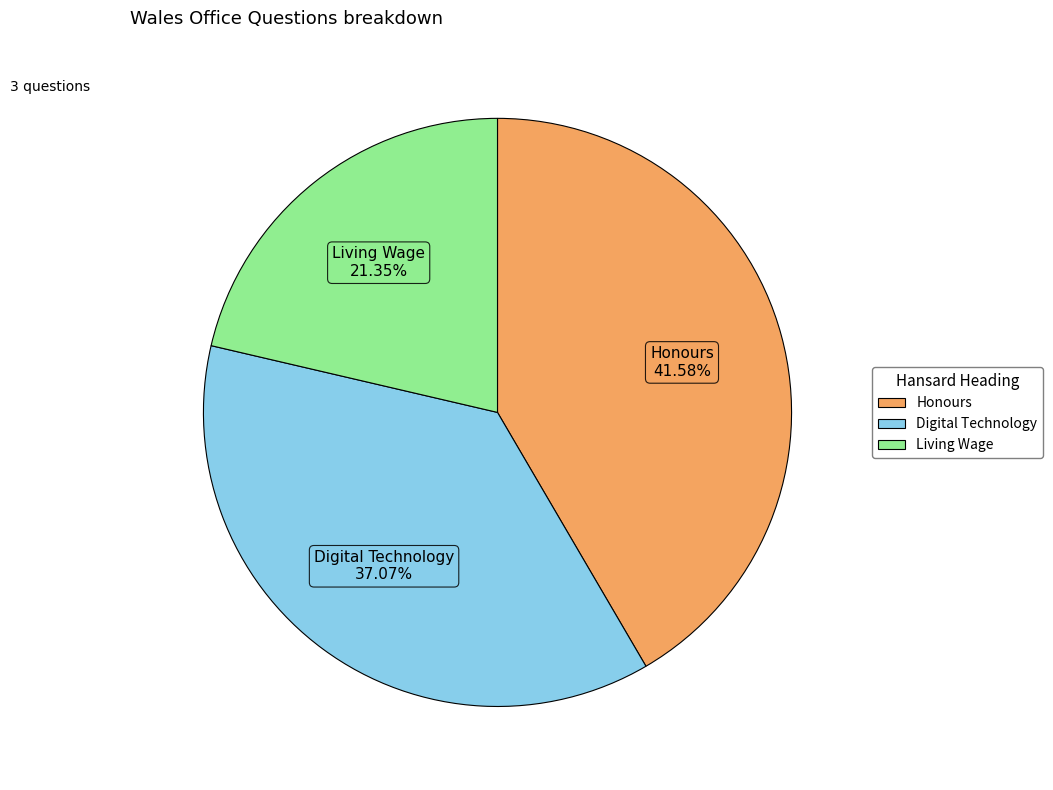

Is there a majority slice in this chart?

No